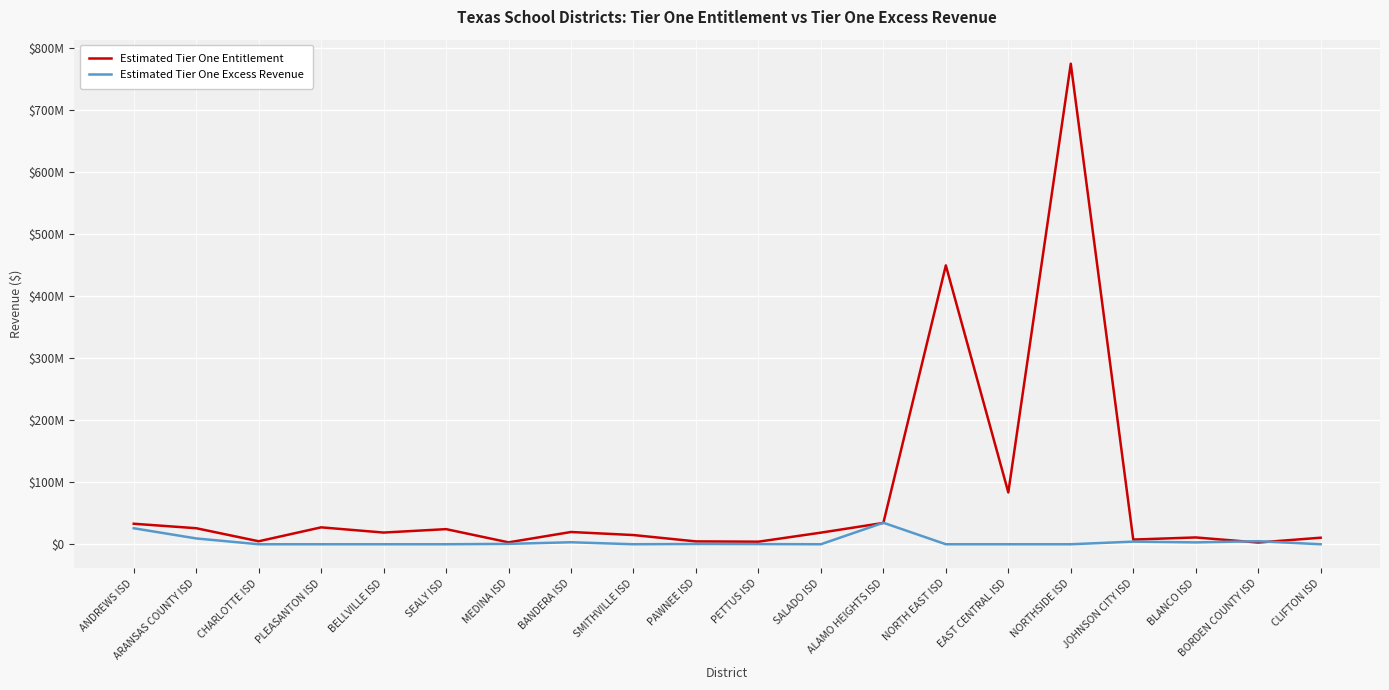

After their last crossing, which series has the higher values: Estimated Tier One Excess Revenue or Estimated Tier One Entitlement?

Estimated Tier One Entitlement